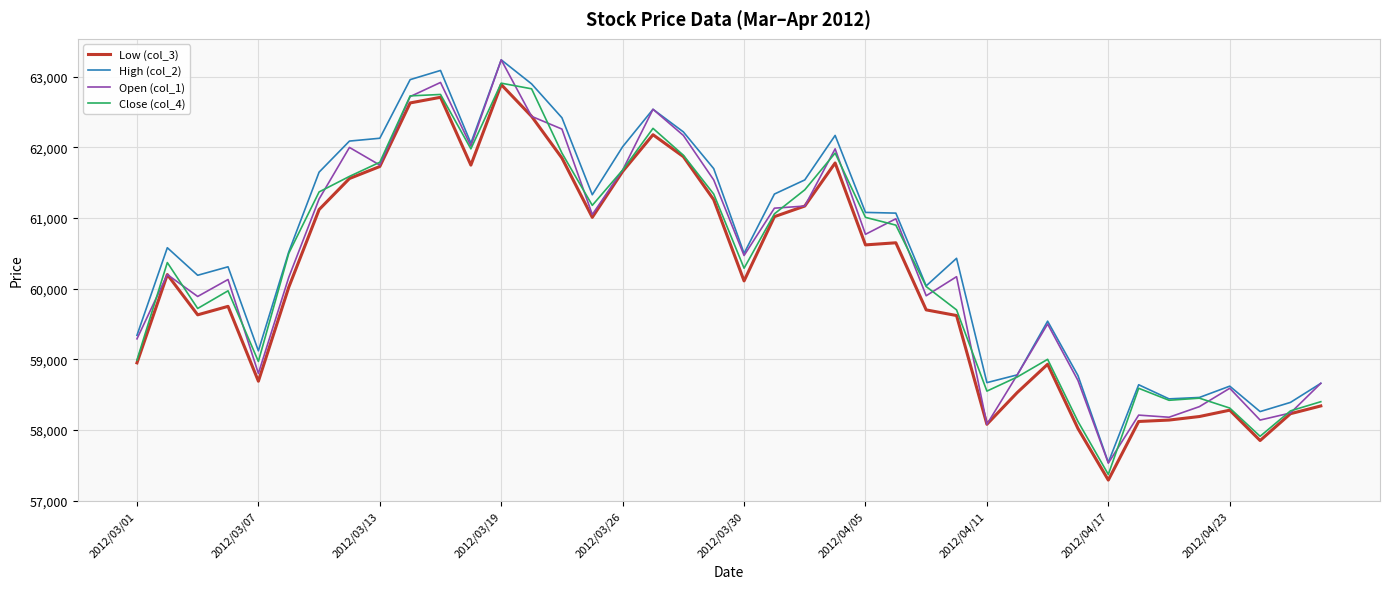

What is the lowest value of the Close (col_4) series?

57370